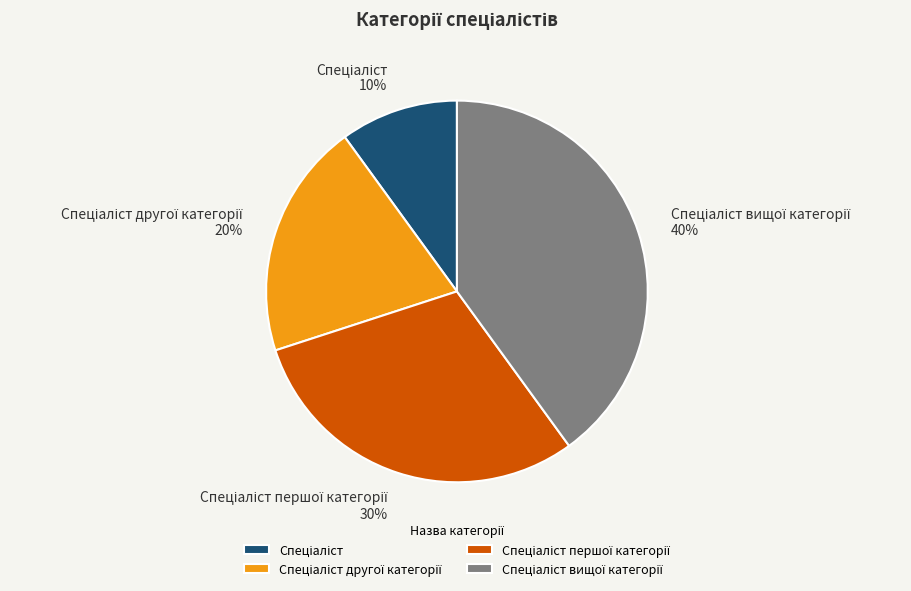

To the nearest percent, what is the difference between the largest and smallest slice percentages?

30%